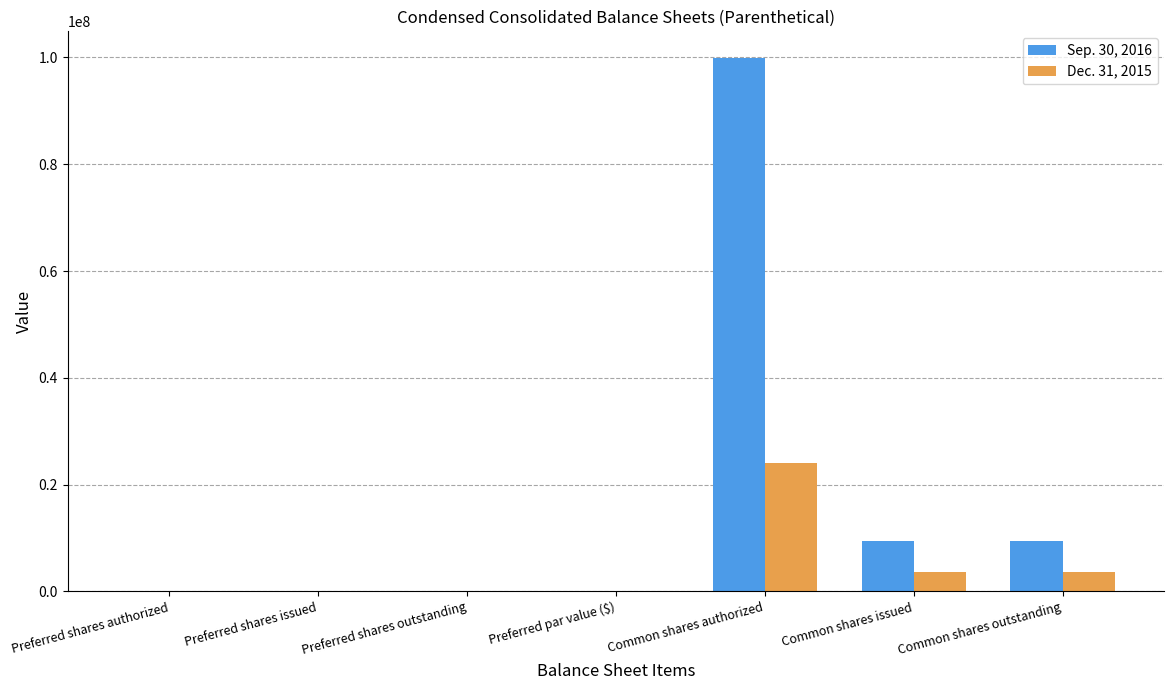

Is it true that Dec. 31, 2015 equals 100000 at Preferred shares authorized?

True